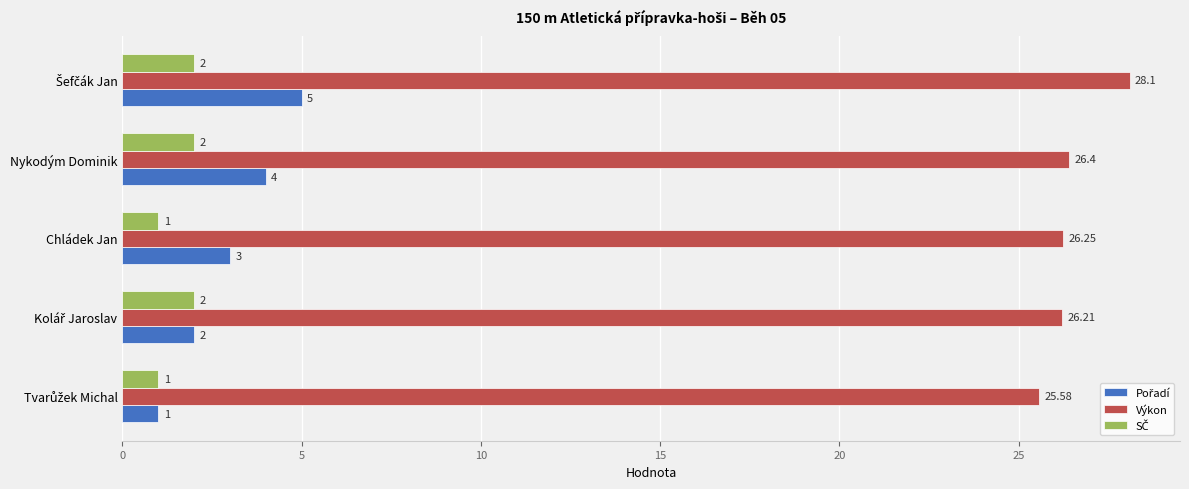

Which series has the largest total across all categories?

Výkon